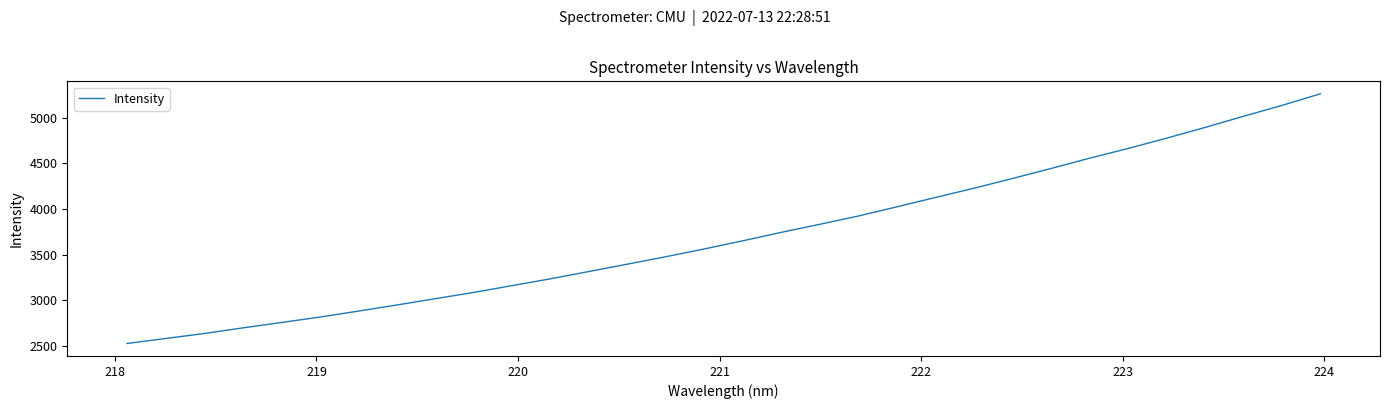

What is the difference between the maximum and minimum values?

2732.7